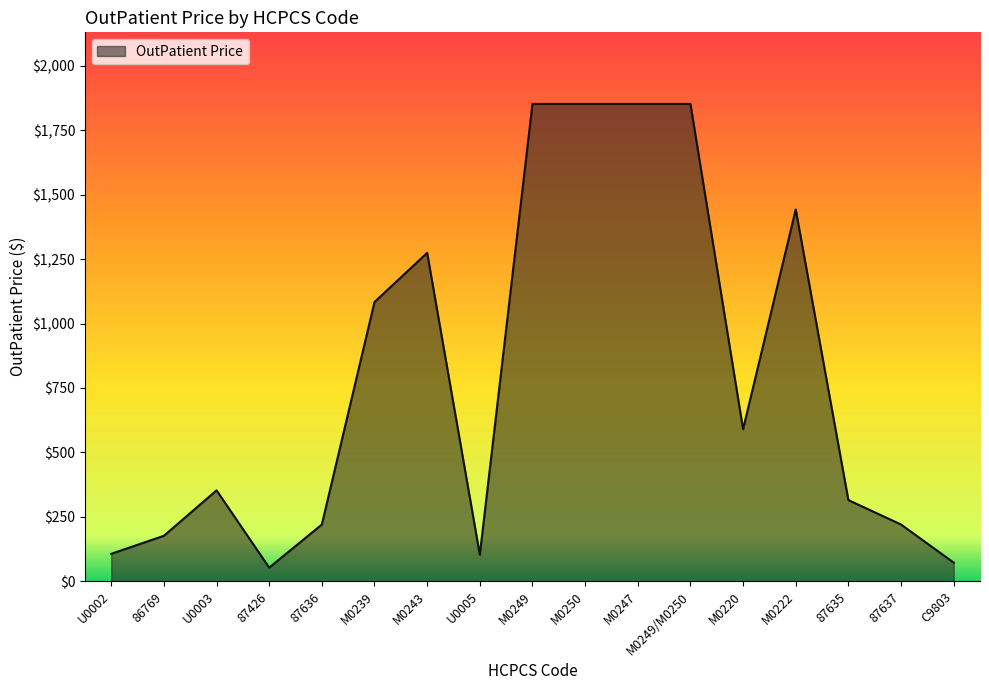

Read the value at 87635.

315.0